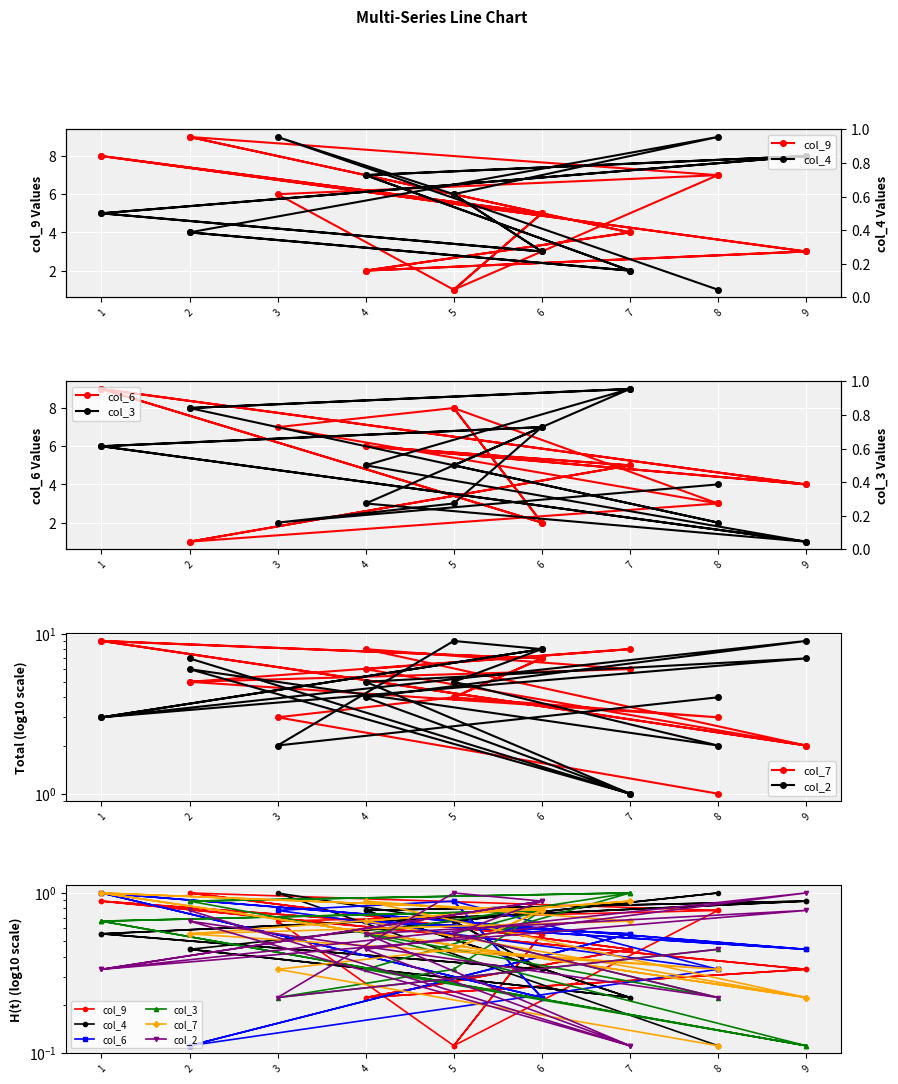

Rank the series by their maximum value, from lowest to highest.

col_9, col_4, col_6, col_3, col_7, col_2